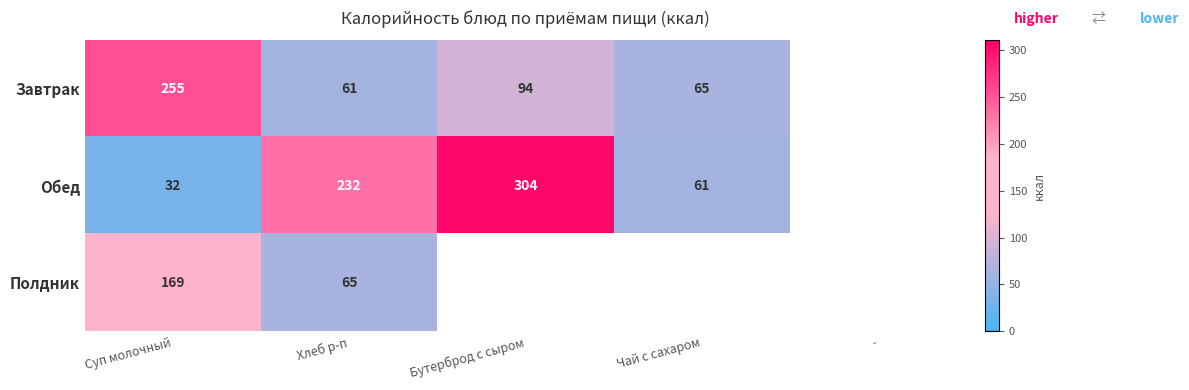

Is it true that Обед equals 375 at Хлеб р-п?

False